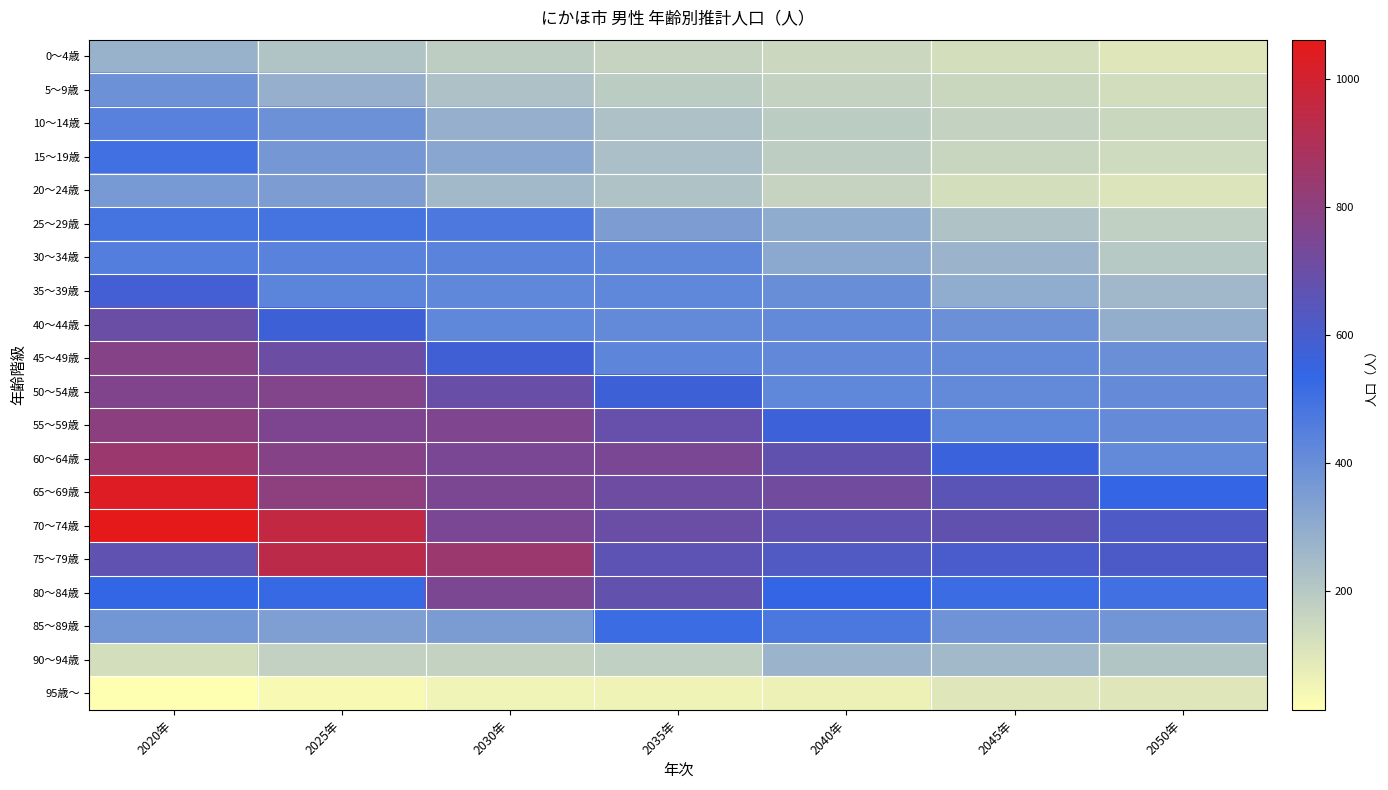

Reading left to right, extract all data points from this chart.

0～4歳: 2020年=277	2025年=218	2030年=183	2035年=164	2040年=148	2045年=126	2050年=99
5～9歳: 2020年=391	2025年=286	2030年=226	2035年=190	2040年=170	2045年=154	2050年=131
10～14歳: 2020年=445	2025年=388	2030年=285	2035年=225	2040年=189	2045年=169	2050年=153
15～19歳: 2020年=505	2025年=367	2030年=320	2035年=235	2040年=185	2045年=155	2050年=139
20～24歳: 2020年=360	2025年=350	2030年=256	2035年=223	2040年=164	2045年=129	2050年=108
25～29歳: 2020年=492	2025年=490	2030年=469	2035年=348	2040年=303	2045年=223	2050年=175
30～34歳: 2020年=455	2025年=443	2030年=440	2035年=421	2040年=312	2045年=272	2050年=201
35～39歳: 2020年=587	2025年=435	2030年=422	2035年=420	2040年=401	2045年=298	2050年=259
40～44歳: 2020年=701	2025年=575	2030年=426	2035年=414	2040年=412	2045年=393	2050年=292
45～49歳: 2020年=781	2025年=704	2030年=580	2035年=429	2040年=417	2045年=415	2050年=397
50～54歳: 2020年=766	2025年=769	2030年=694	2035年=572	2040年=423	2045年=412	2050年=411
55～59歳: 2020年=798	2025年=758	2030年=761	2035年=688	2040年=568	2045年=421	2050年=410
60～64歳: 2020年=842	2025年=783	2030年=743	2035年=746	2040年=677	2045年=560	2050年=415
65～69歳: 2020年=1034	2025年=801	2030年=749	2035年=714	2040年=719	2045年=654	2050年=542
70～74歳: 2020年=1062	2025年=959	2030年=745	2035年=700	2040年=670	2045年=676	2050年=618
75～79歳: 2020年=672	2025年=936	2030年=844	2035年=663	2040年=628	2045年=605	2050年=613
80～84歳: 2020年=537	2025年=528	2030年=748	2035年=681	2040年=542	2045年=518	2050年=503
85～89歳: 2020年=372	2025年=344	2030年=353	2035年=515	2040年=476	2045年=386	2050年=376
90～94歳: 2020年=126	2025年=174	2030年=167	2035年=177	2040年=271	2045年=255	2050年=214
95歳～: 2020年=15	2025年=34	2030年=52	2035年=58	2040年=64	2045年=98	2050年=100